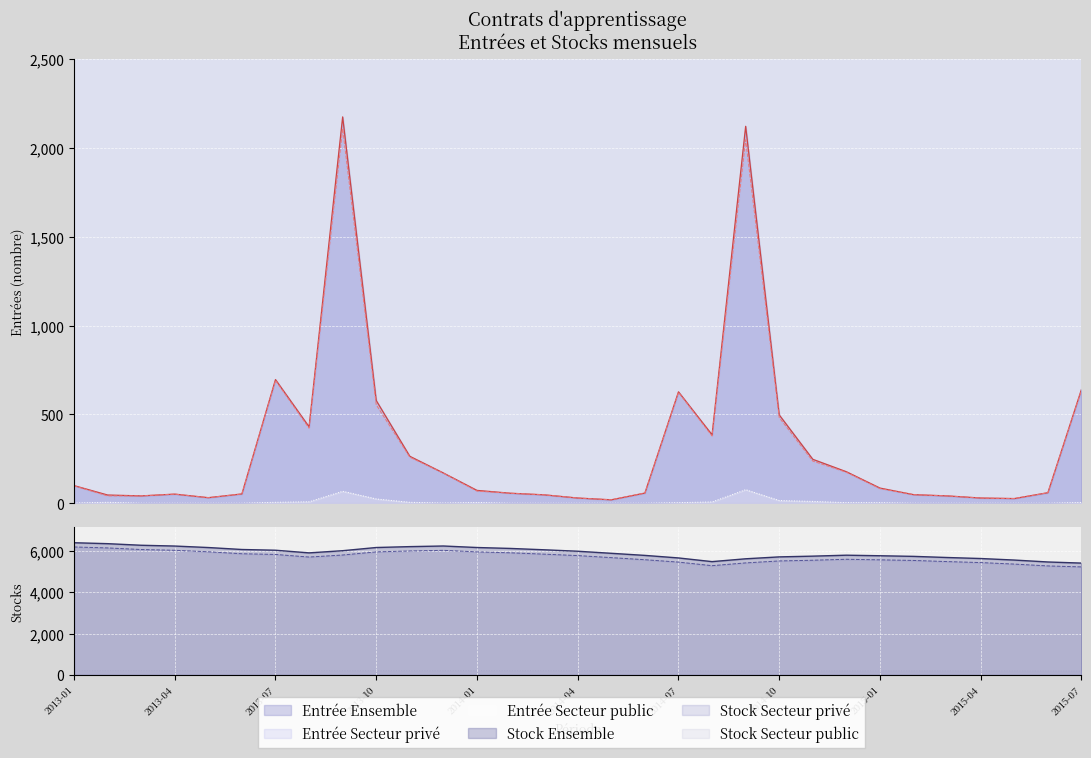

In Stock Secteur public (line), how many points are lower than both neighbors (excluding endpoints)?

5